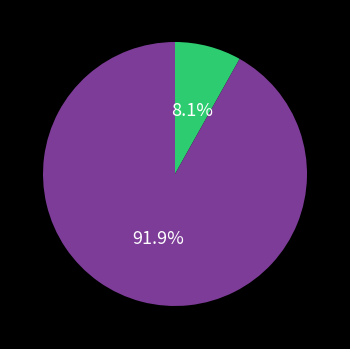

Is there a majority slice in this chart?

Yes